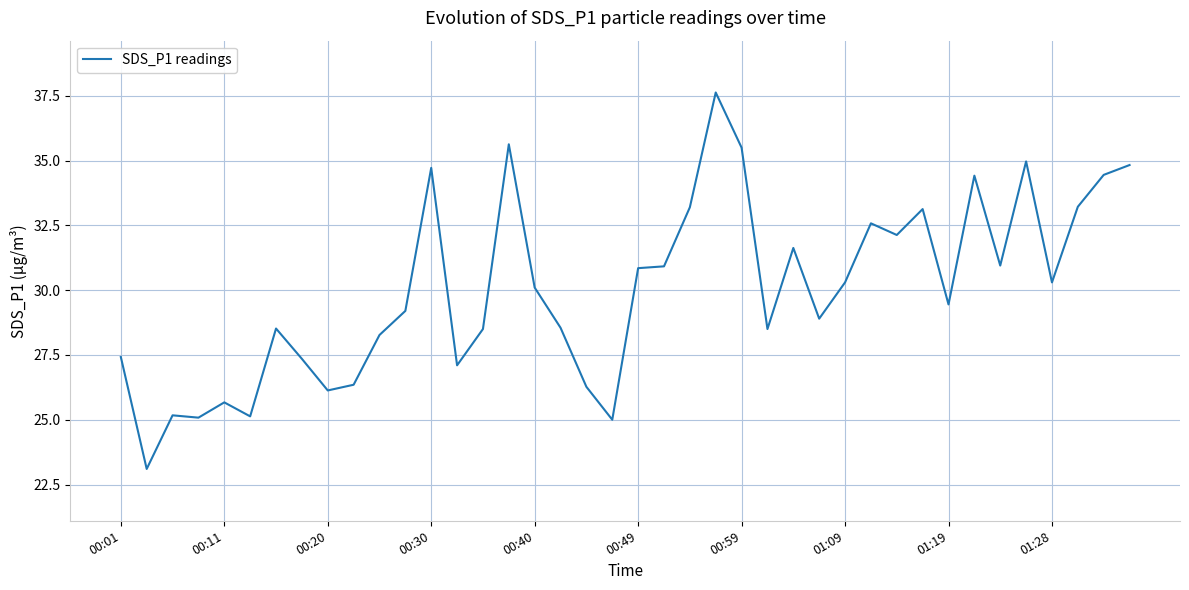

What is the minimum value shown in the chart?

23.1